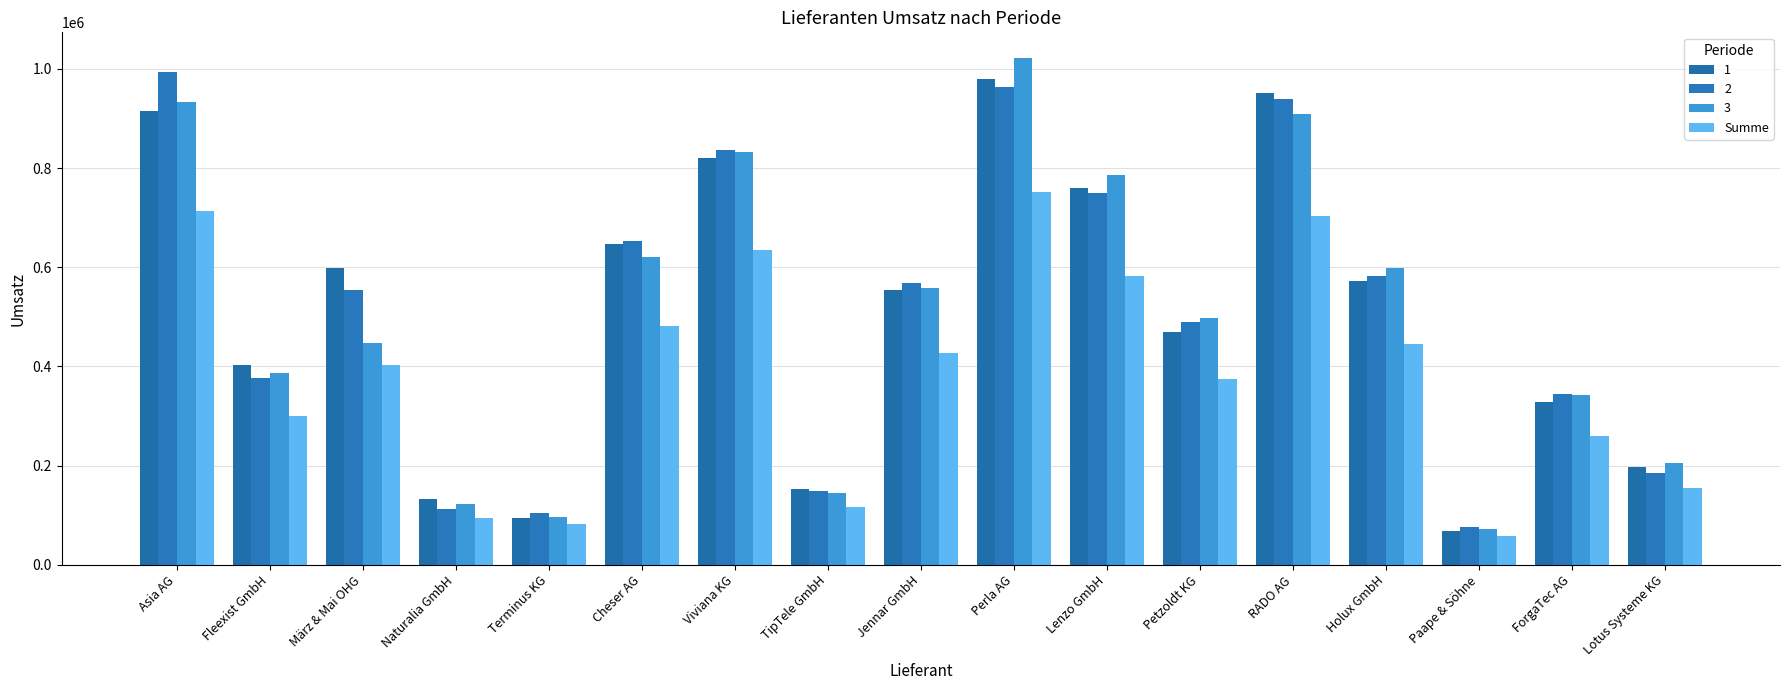

At which category does the chart reach its minimum across all series?

Paape & Söhne